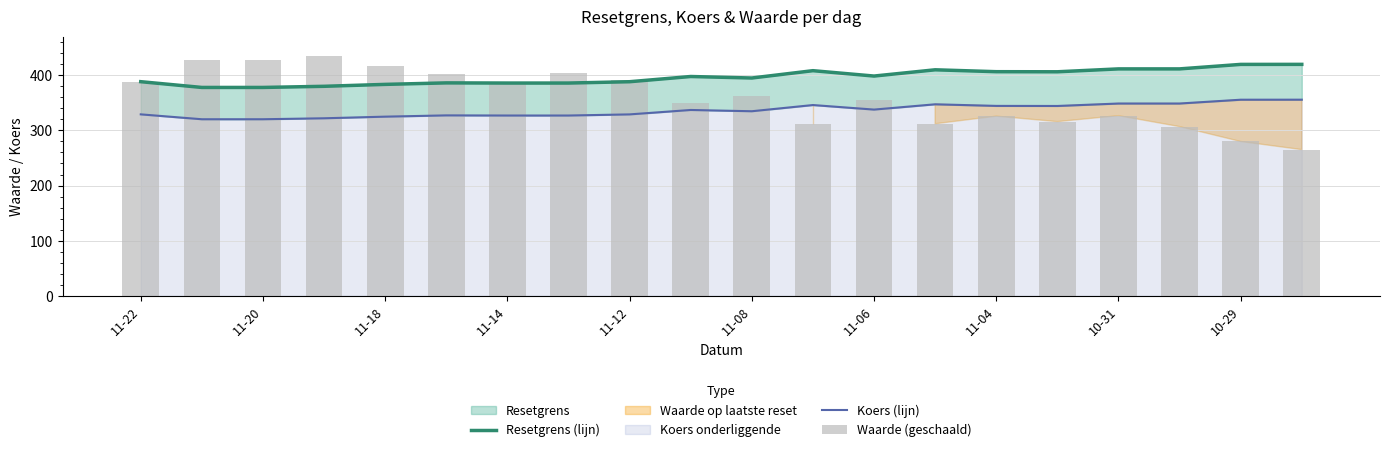

The value of Koers (lijn) at 11-04 is 470.7. True or false?

False